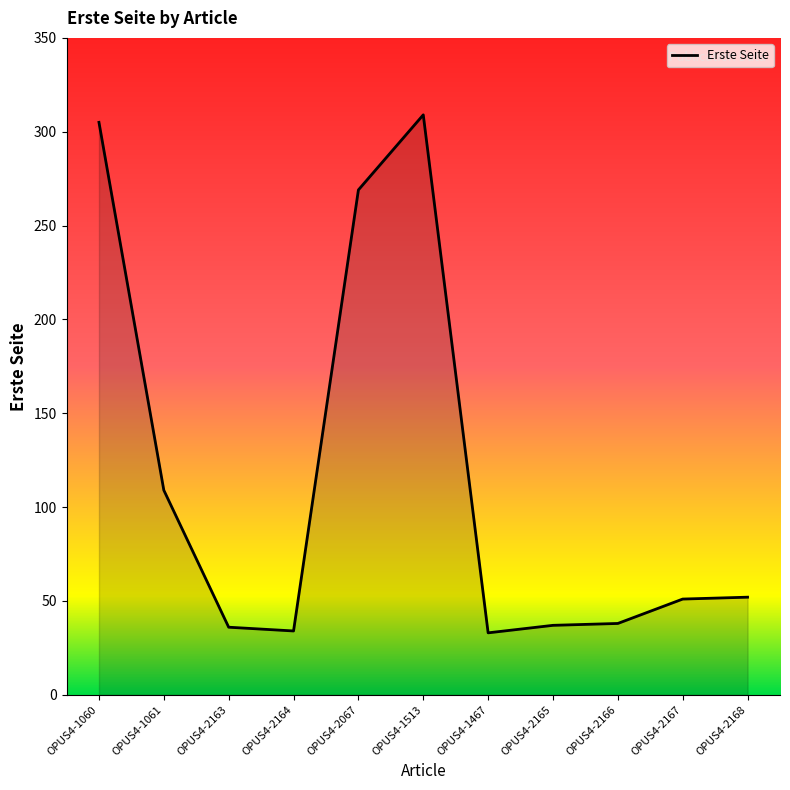

What position from the left is OPUS4-2165?

8